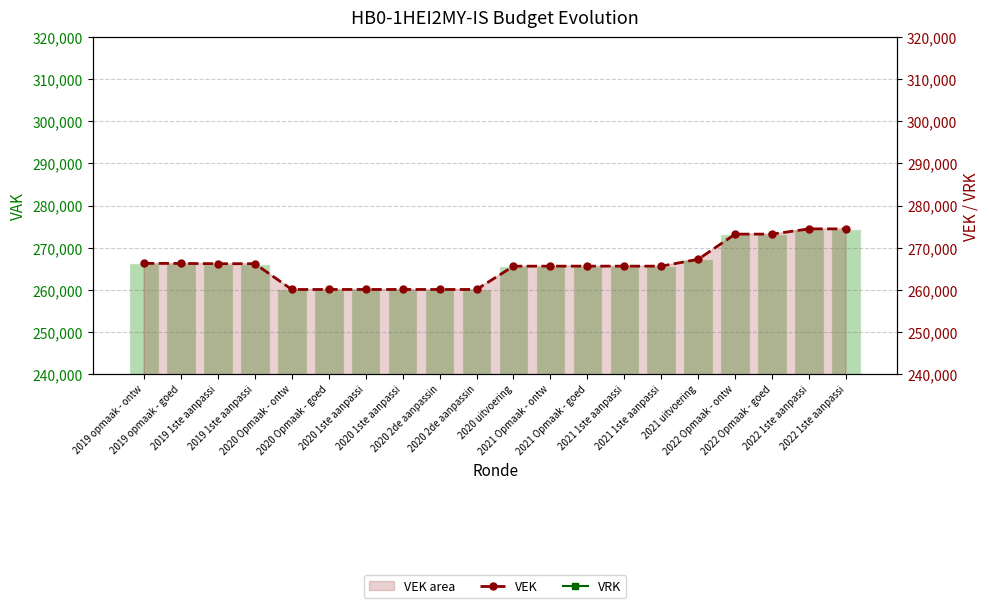

What is the difference between the VAK values at 2021 1ste aanpassi and 2021 uitvoering?

1627